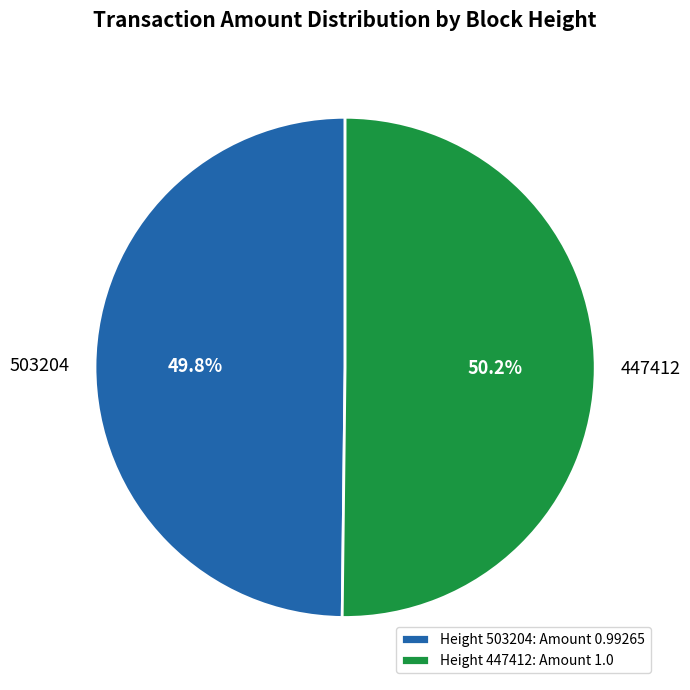

To the nearest percent, what percentage of the pie is 447412?

50%